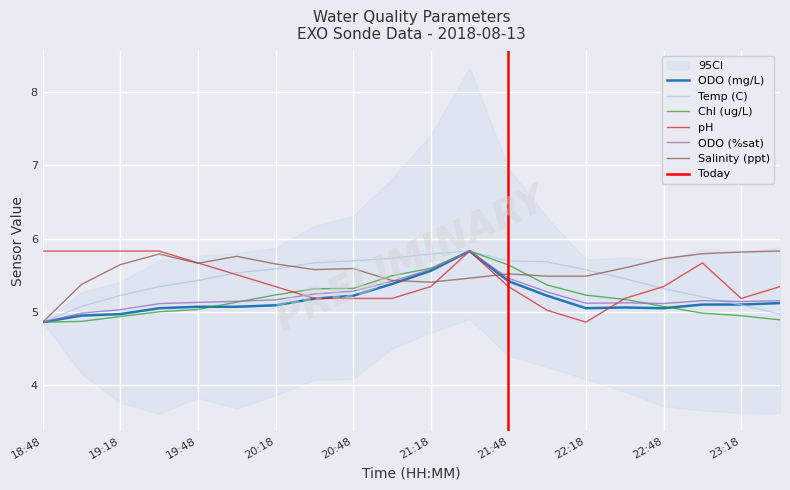

How many lines are shown in the chart?

6